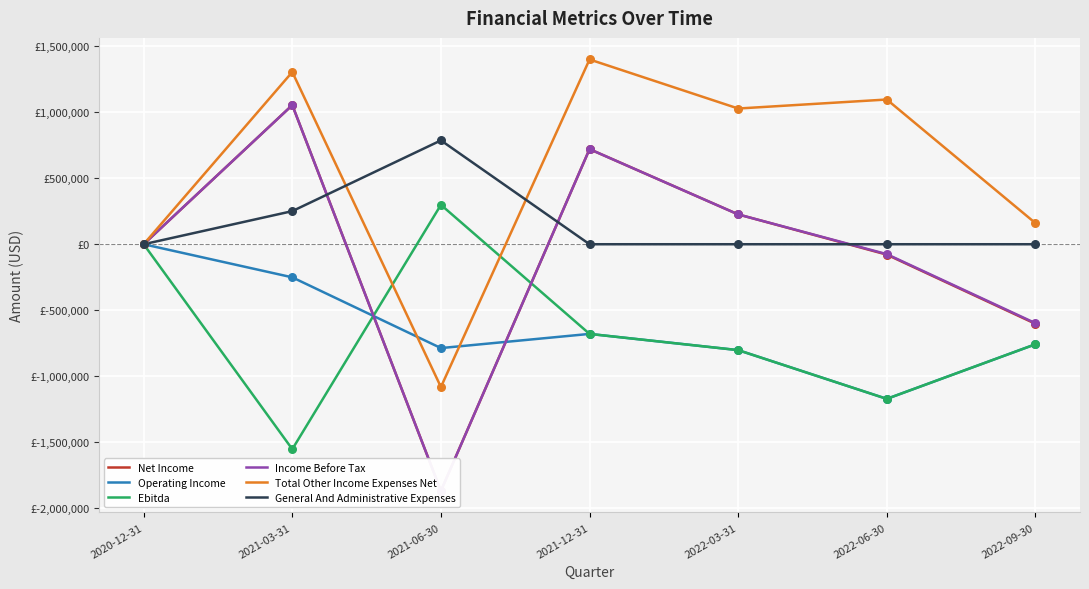

Which series contains the lowest Y value?

Net Income